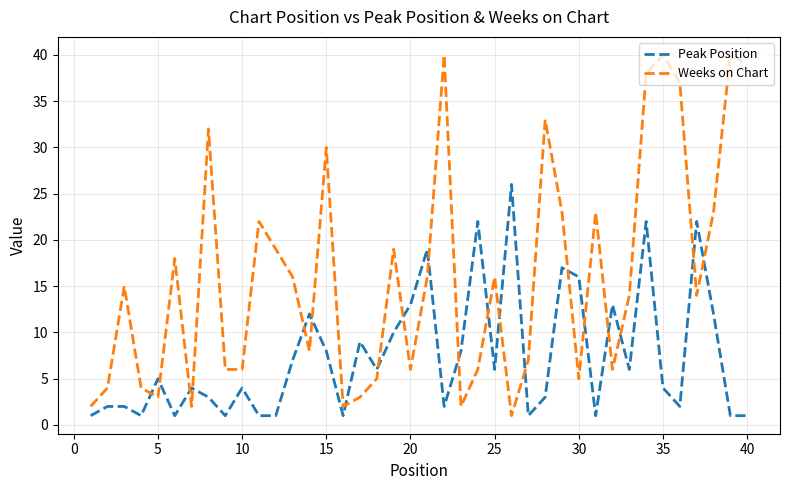

What is the difference between the maximum and minimum values in the Weeks on Chart series?

39